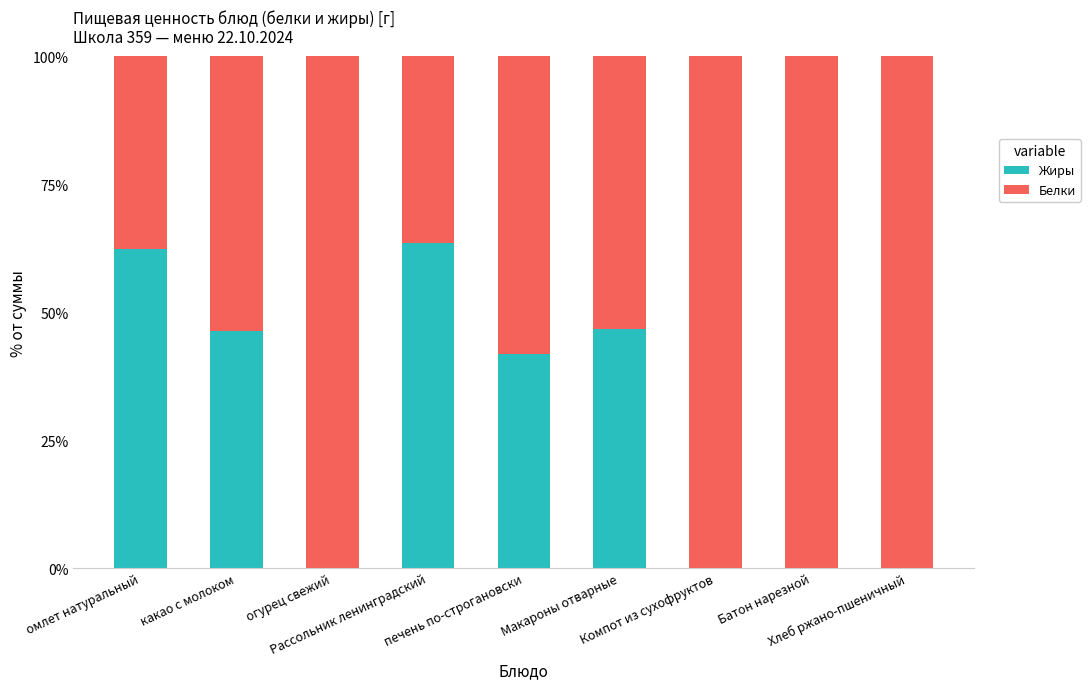

What is the sum of all Жиры values?

260.5